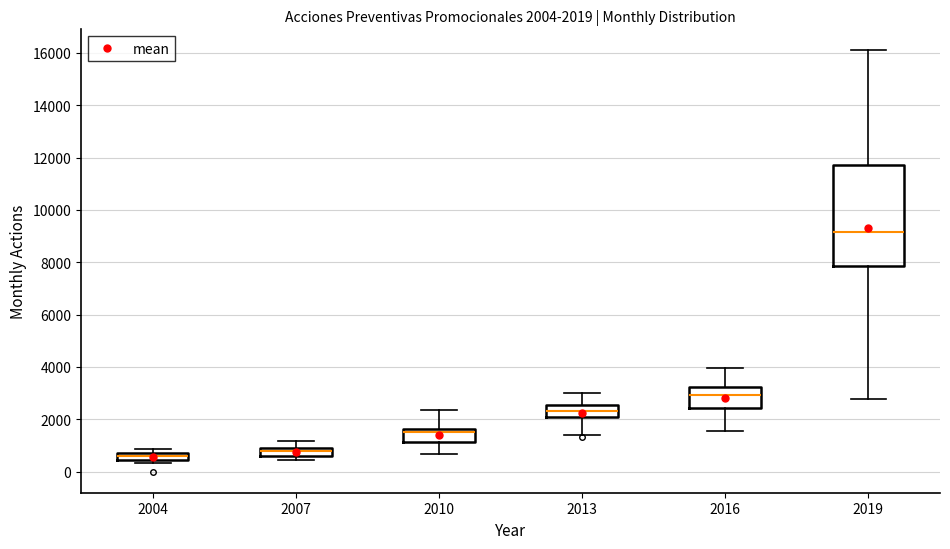

Comparing the boxes themselves (not the whiskers), which one is the tallest?

2019